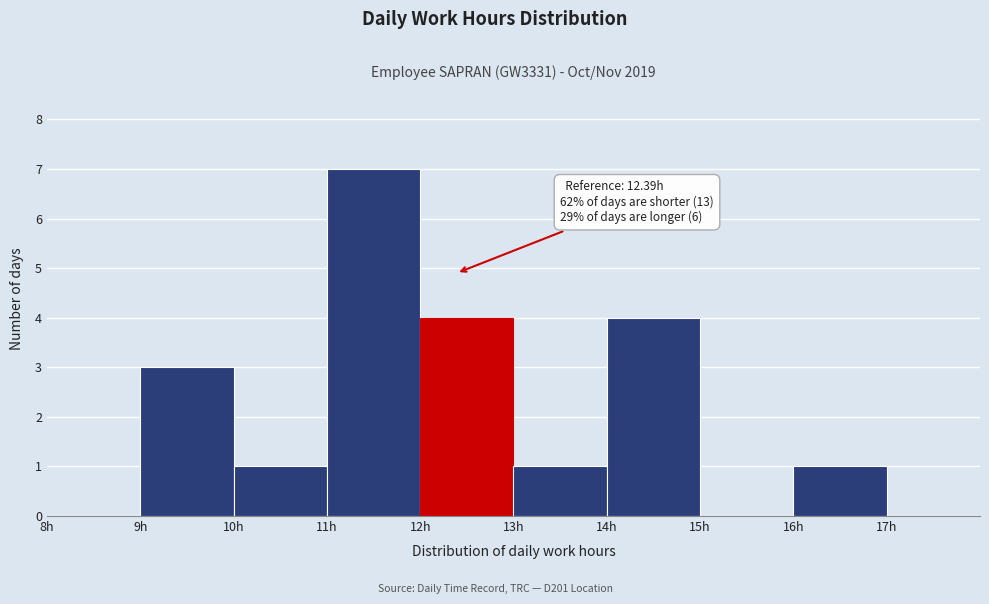

Which range on the x-axis has the tallest bar?

11 to 12